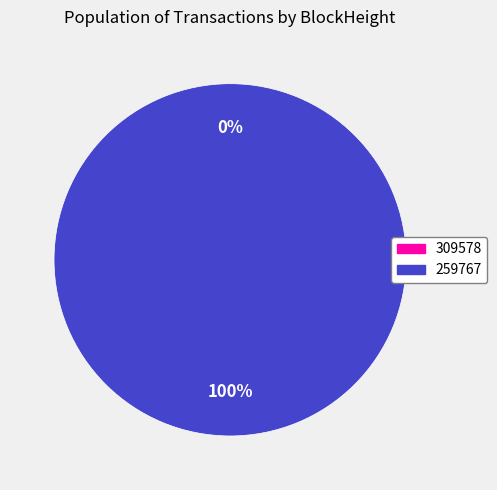

True or false: 259767 accounts for 100% of the total.

True